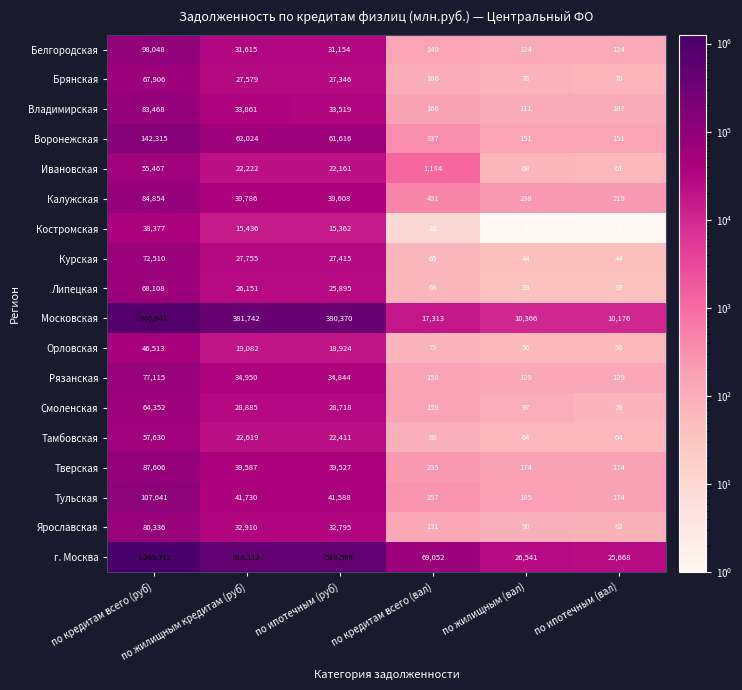

How many categories are shown in the chart?

6